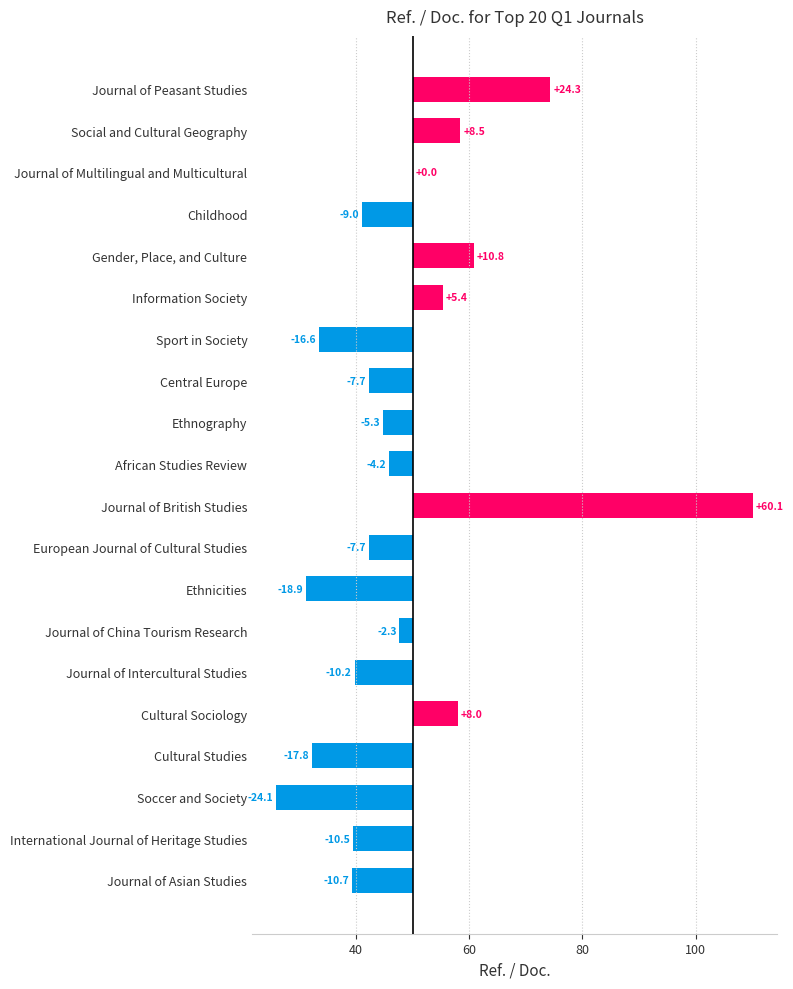

How many categories are shown in the chart?

20